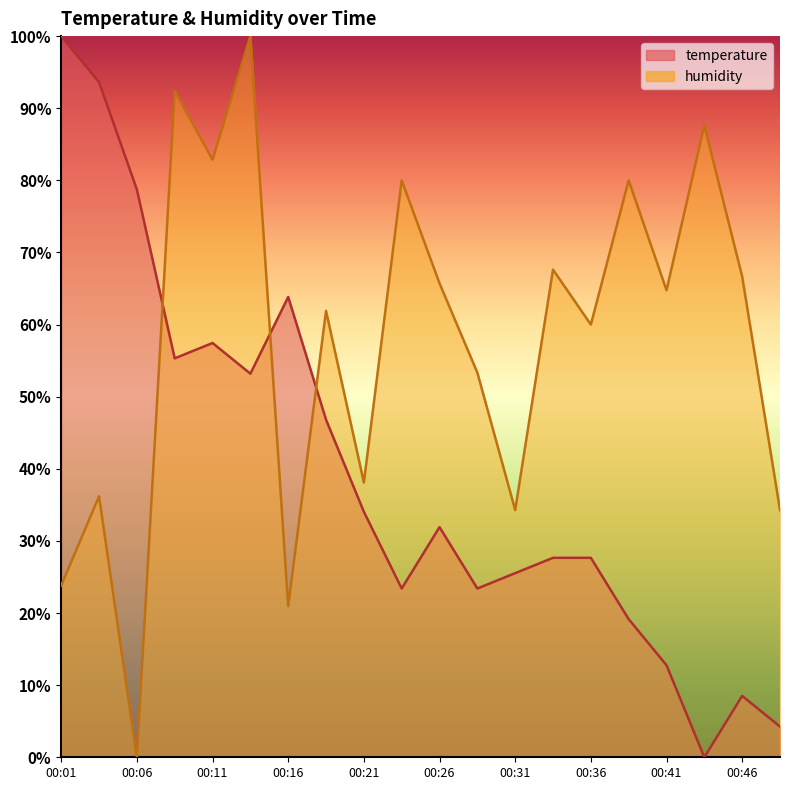

At which category does temperature reach its first local valley?

00:09